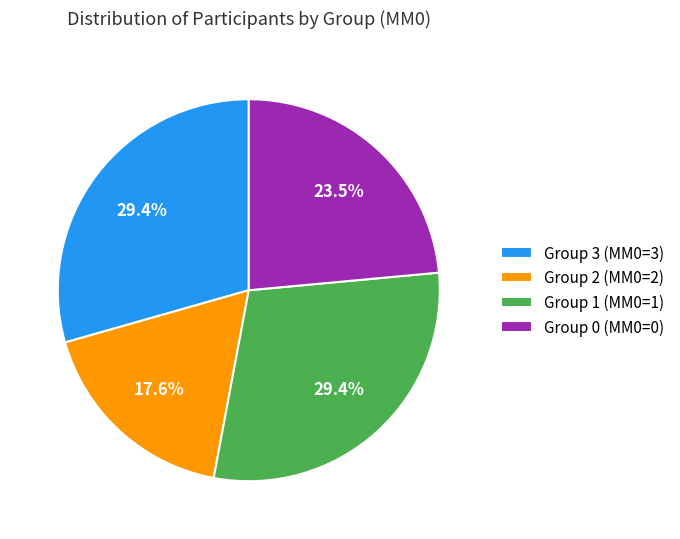

Which has a higher value, Group 0 (MM0=0) or Group 3 (MM0=3)?

Group 3 (MM0=3)